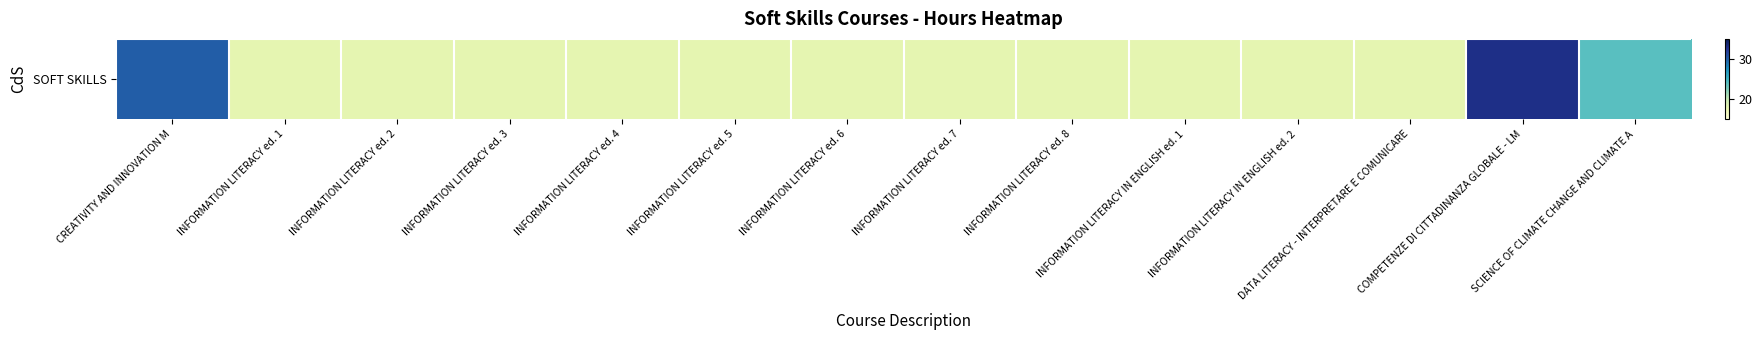

What is the smallest value displayed?

18